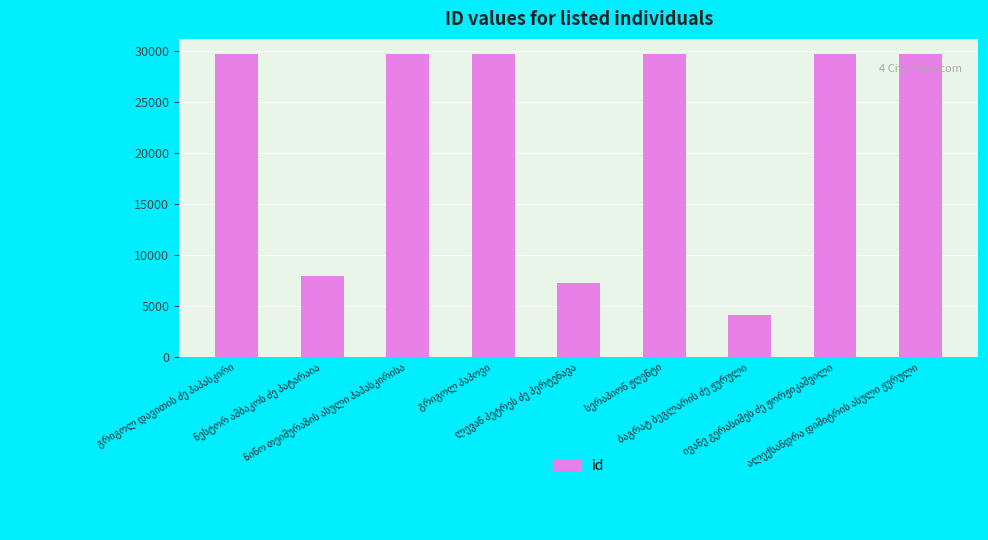

What is the greatest value displayed?

29709